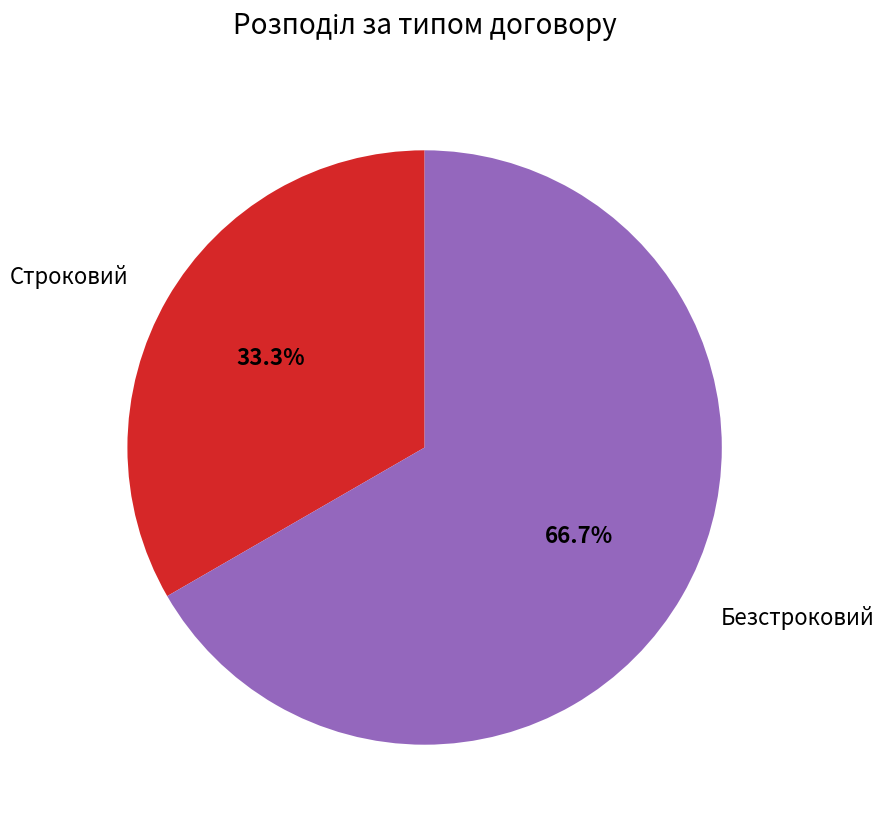

Do Безстроковий and Строковий together represent more than half of the pie?

Yes